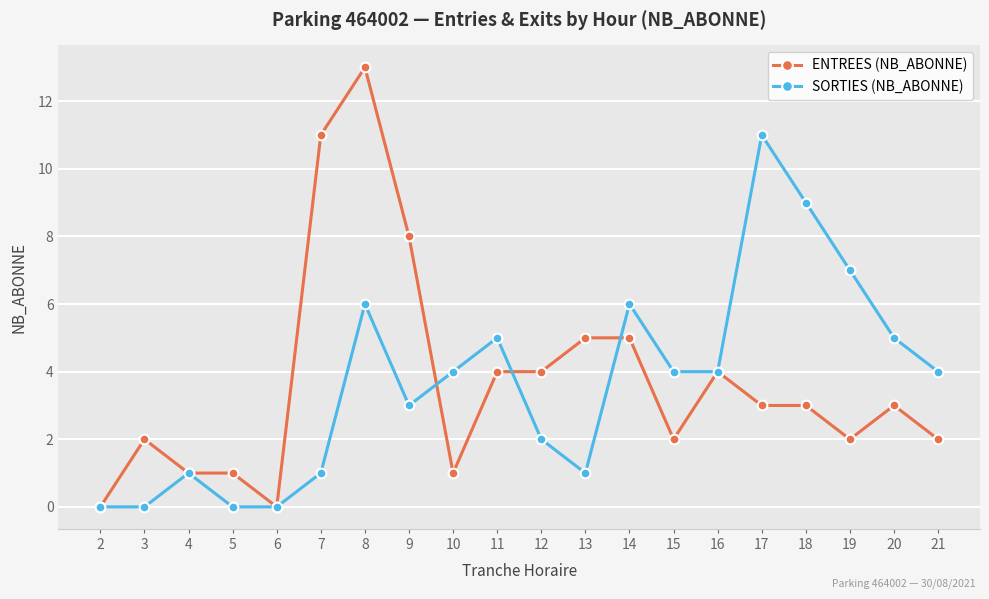

What is the approximate value of ENTREES (NB_ABONNE) at 8, to the nearest 5?

15